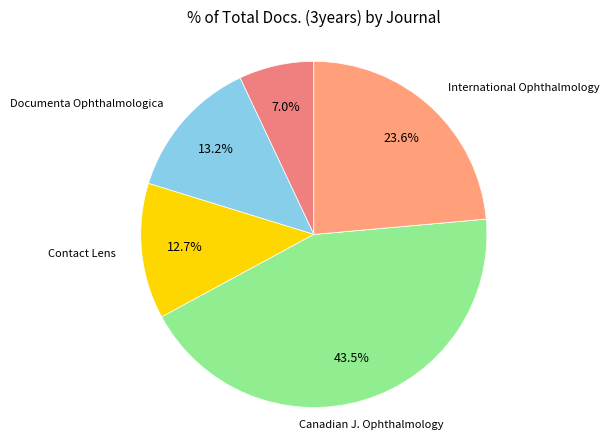

Is there a majority slice in this chart?

No